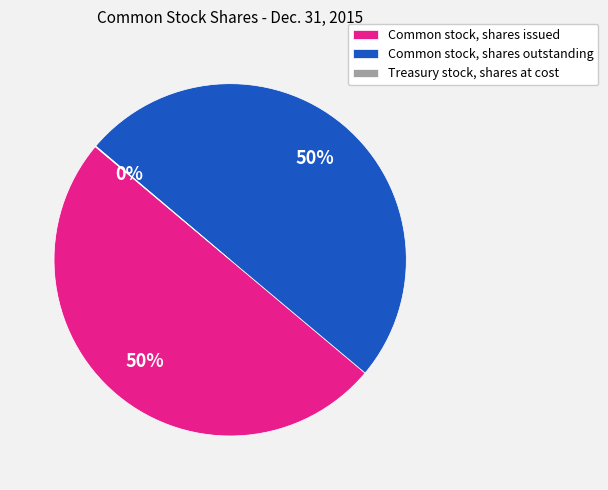

True or false: Common stock, shares outstanding accounts for 43% of the total.

False